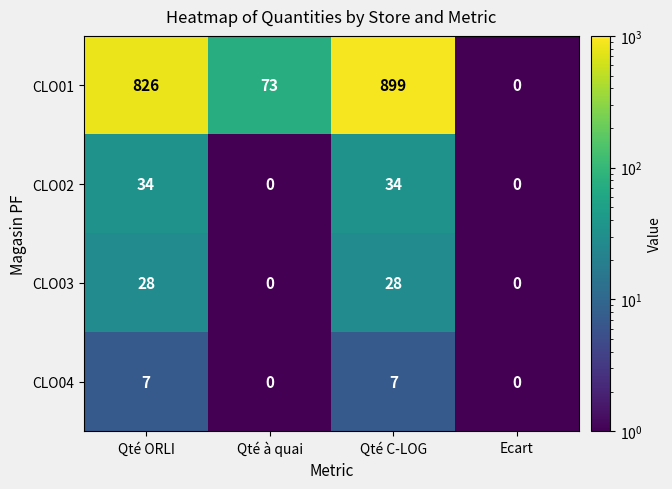

How many CLO03 values are between 0 and 28?

4